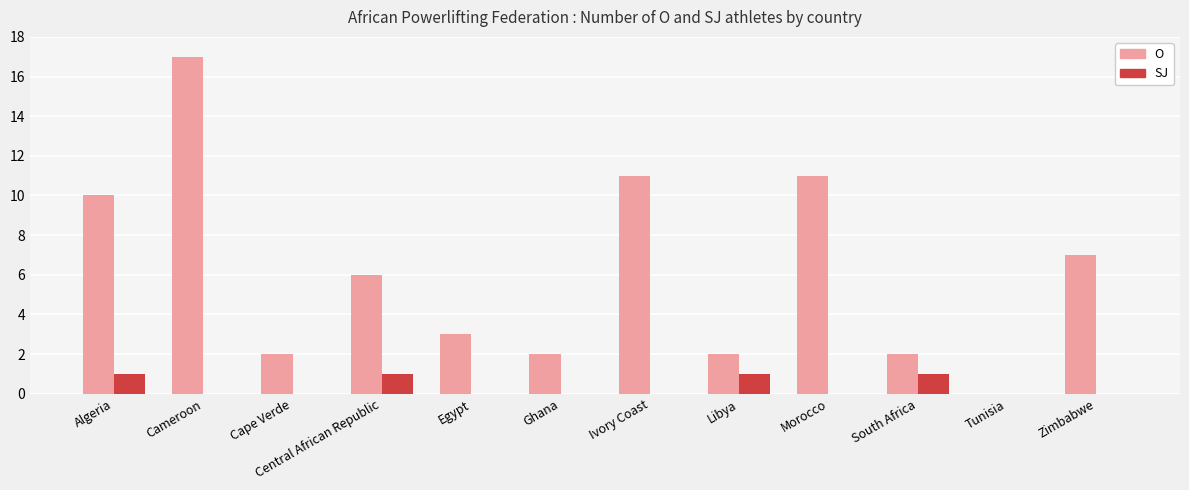

Which series has the widest spread of values?

O